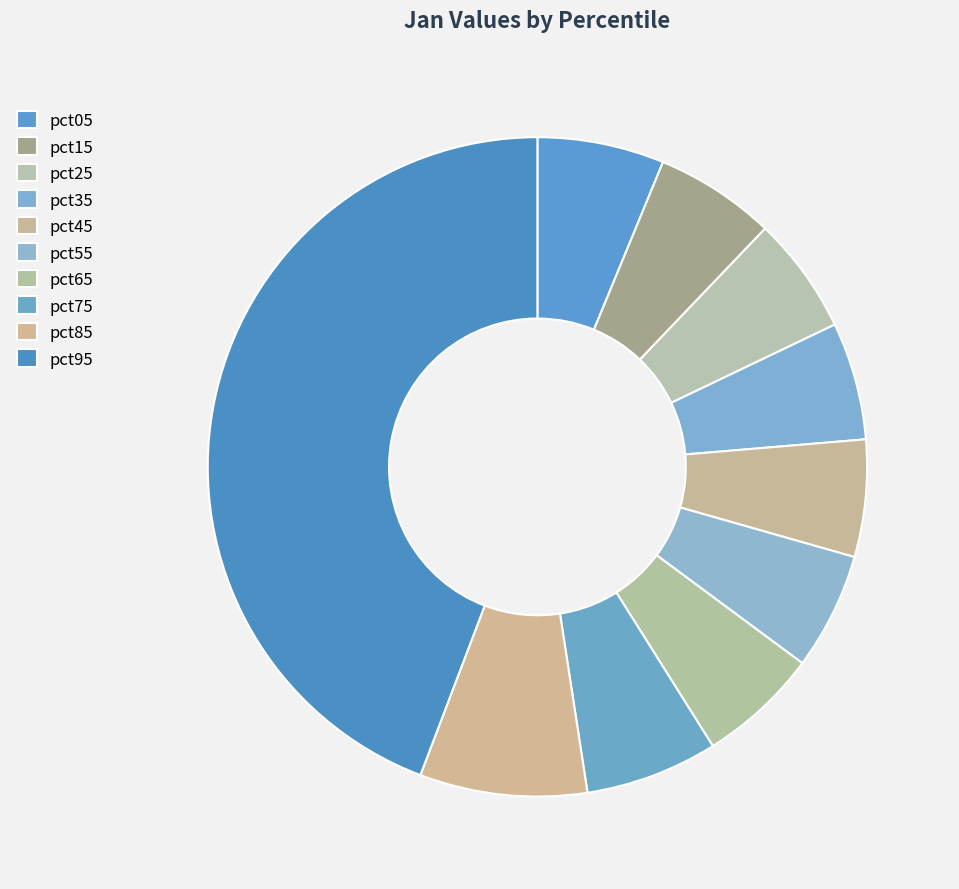

Is pct25 the majority of the pie?

No